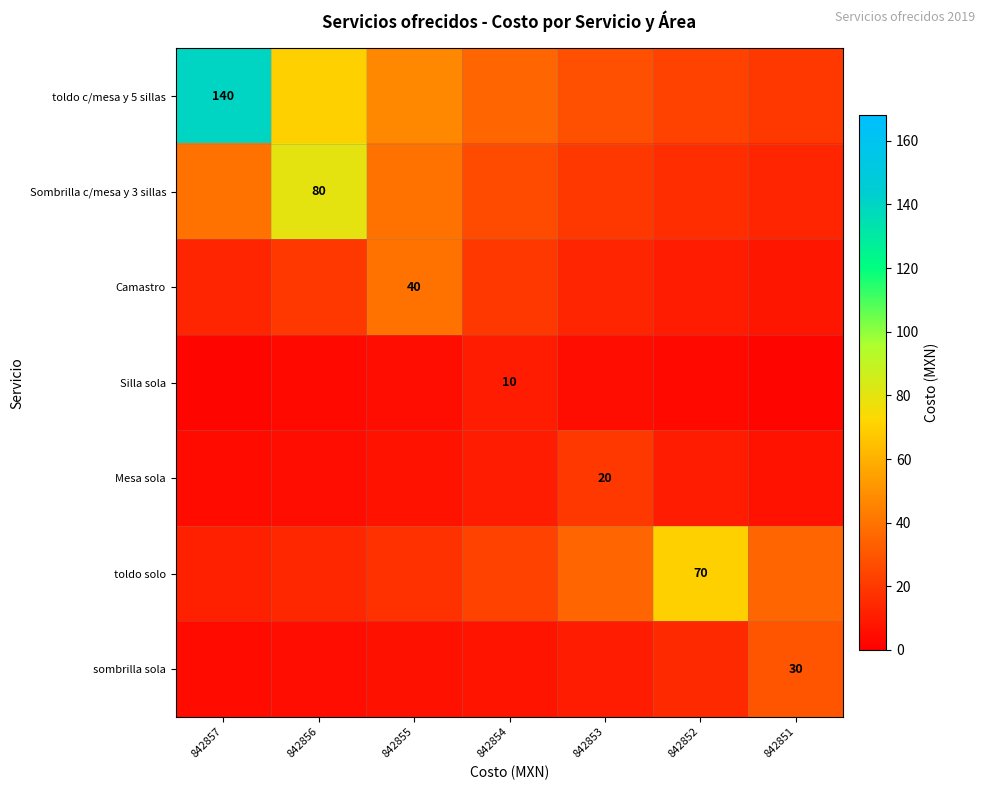

How many distinct data groups are displayed?

7